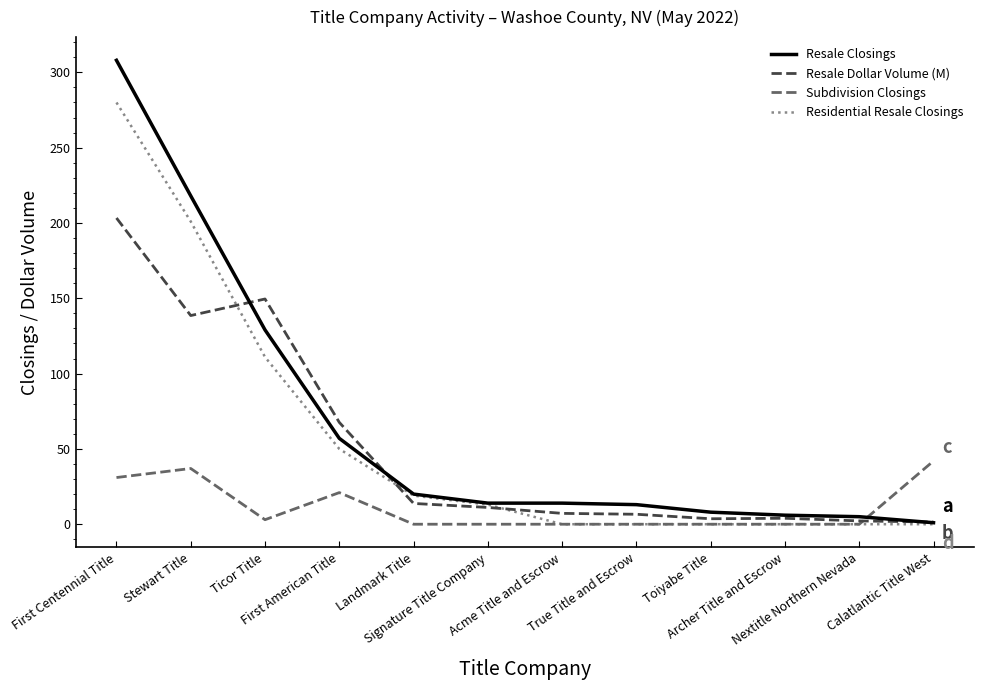

What is the difference between the maximum and minimum values in the Resale Closings series?

307.0